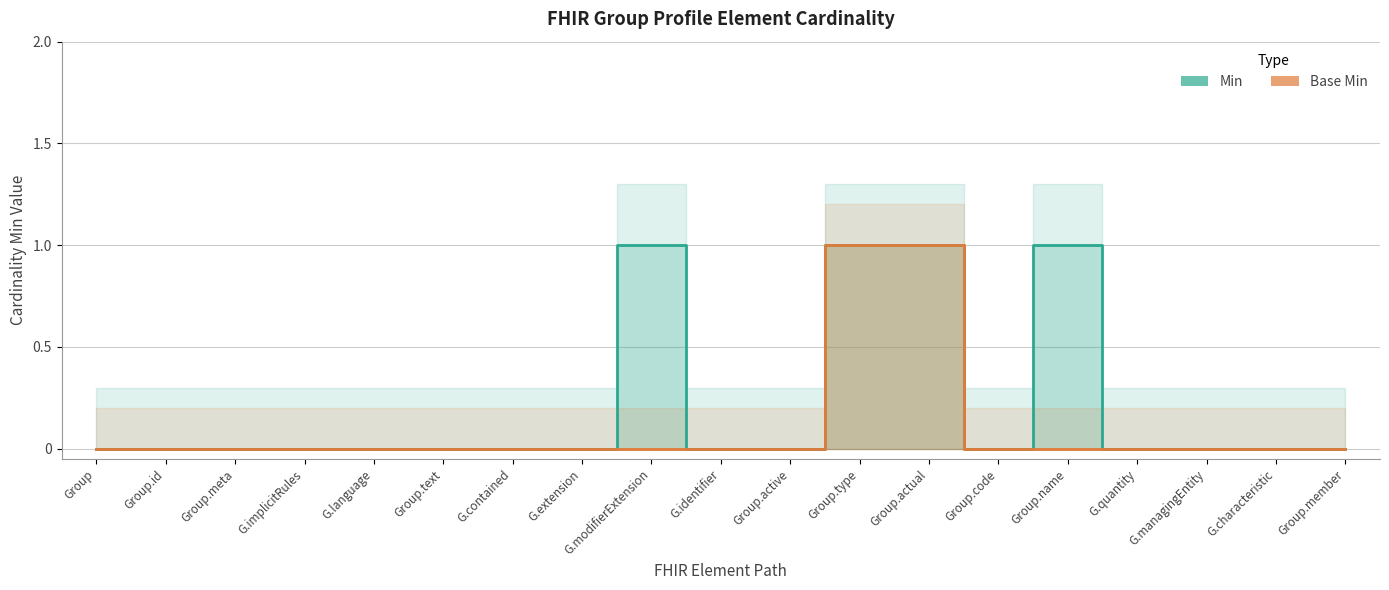

Does the chart display data point markers on the line(s)?

No